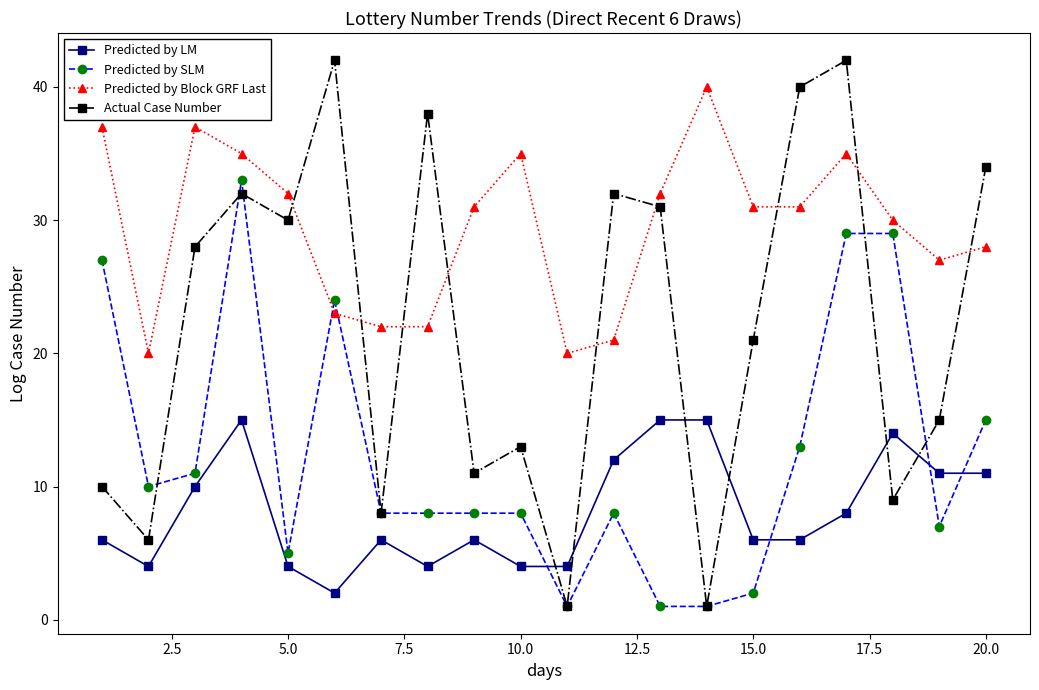

What is the sum of all Predicted by LM values?

163